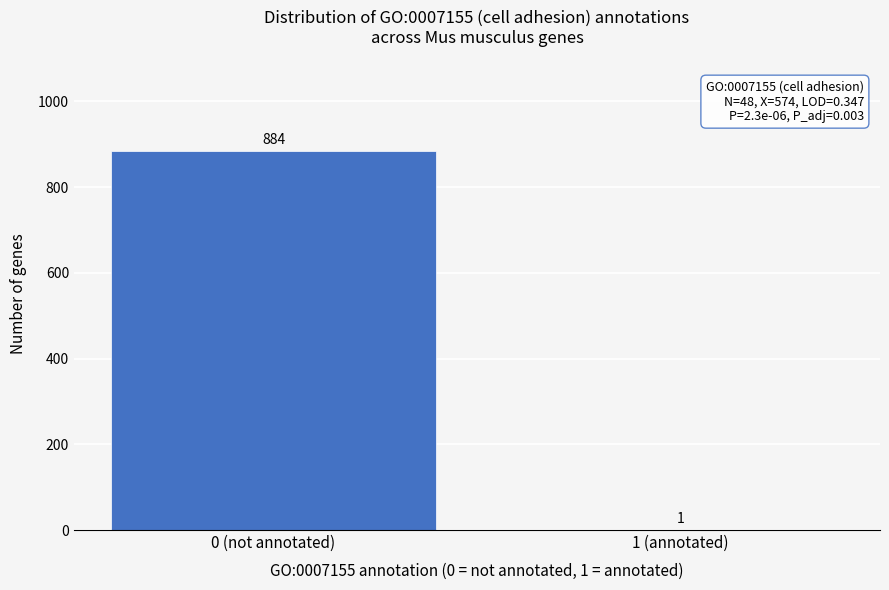

Reading left to right, extract all data points from this chart.

0 (not annotated)=884	1 (annotated)=1